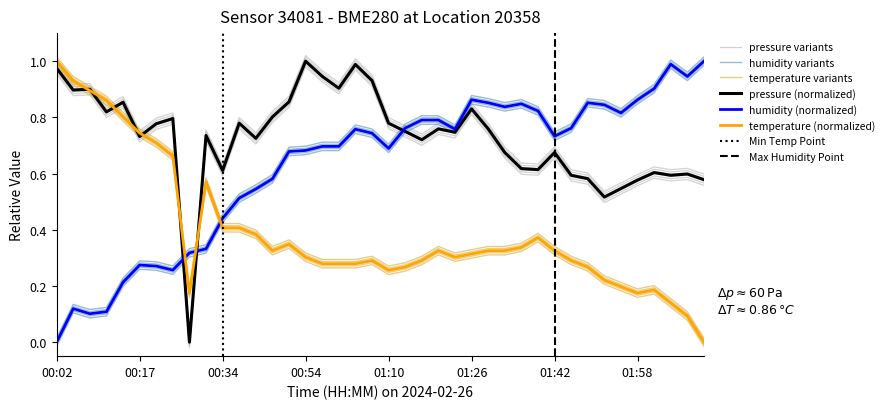

Rank the series at 02:11 from highest to lowest value.

humidity, pressure, temperature